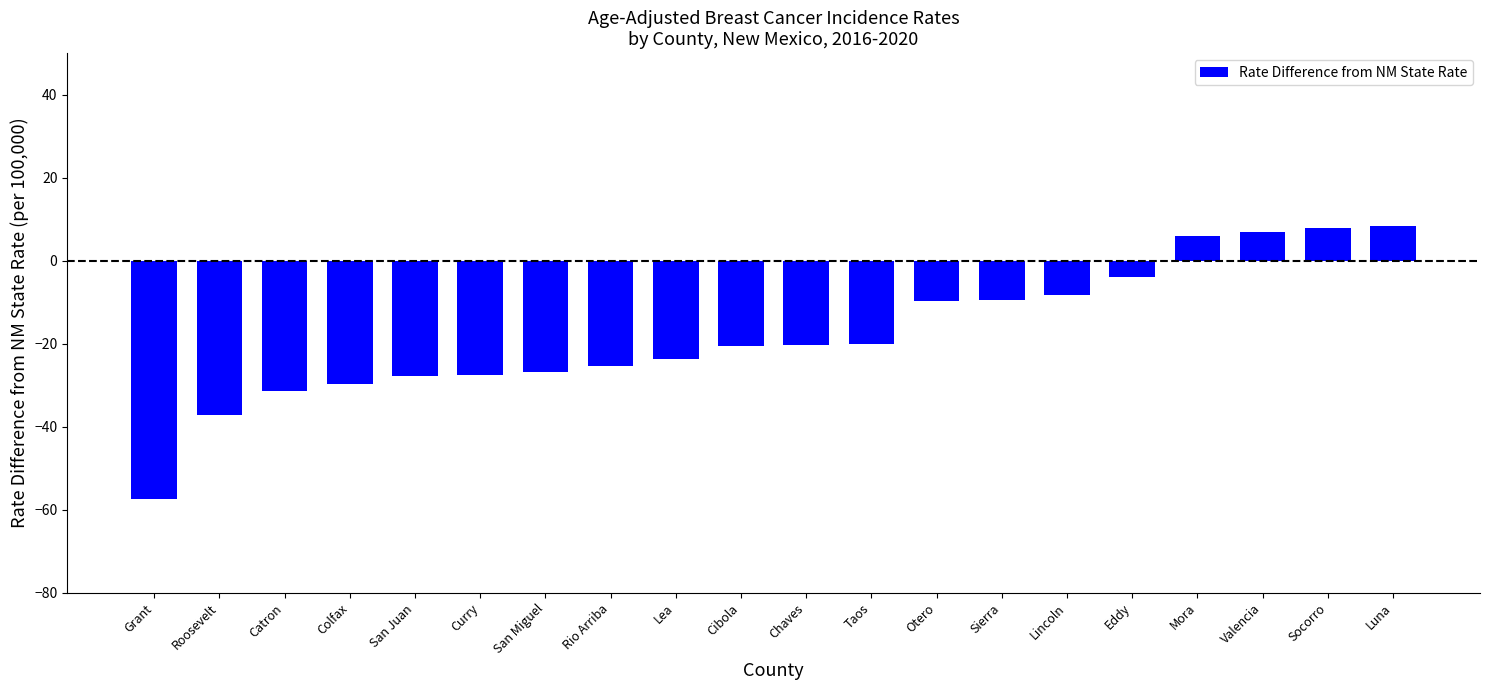

At which label is the value closest to -24?

Lea